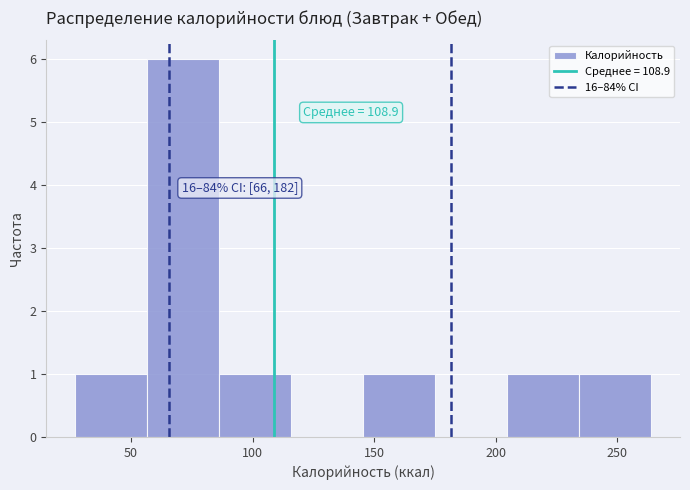

Over which range of the x-axis is the bar tallest?

55 to 85